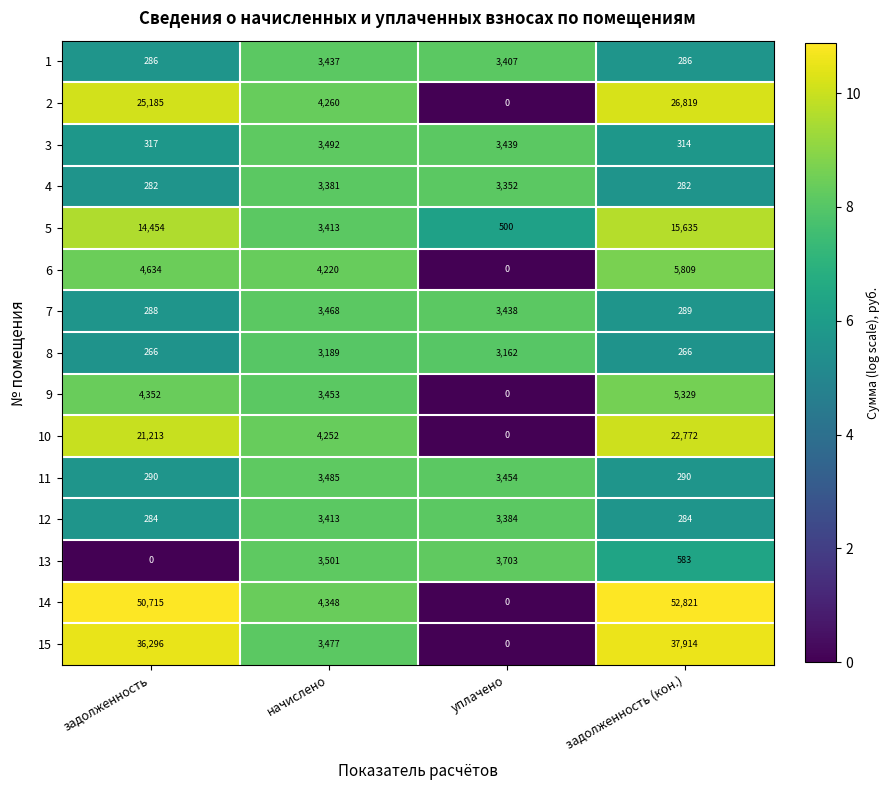

Is the value of 9 at задолженность greater than the value of 2 at начислено?

Yes